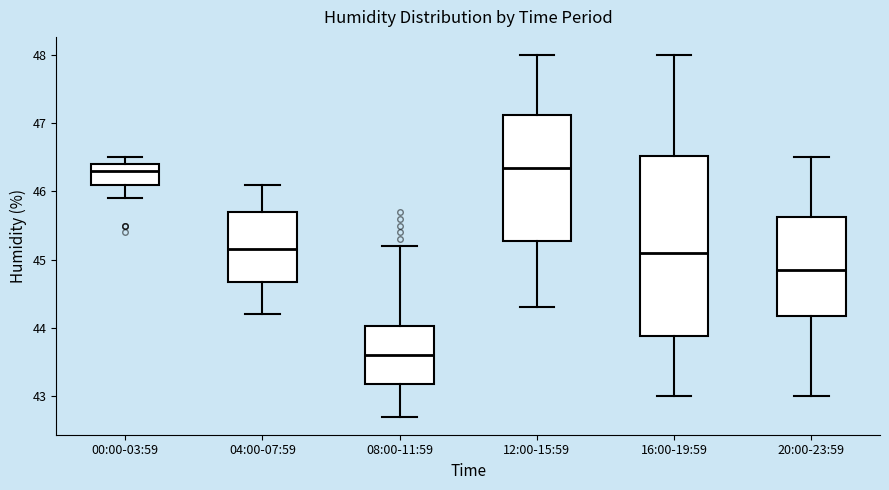

Reading left to right, read every box against the y-axis: the position of its median line, the range the box covers, and the ends of its whiskers. The values are not printed on the chart, so give them approximately, as read against the axis.

00:00-03:59: median 46.3, box 46.1 to 46.4, whiskers 45.9 to 46.5
04:00-07:59: median 45.2, box 44.7 to 45.7, whiskers 44.2 to 46.1
08:00-11:59: median 43.6, box 43.2 to 44.0, whiskers 42.7 to 45.2
12:00-15:59: median 46.4, box 45.3 to 47.1, whiskers 44.3 to 48.0
16:00-19:59: median 45.1, box 43.9 to 46.5, whiskers 43.0 to 48.0
20:00-23:59: median 44.9, box 44.2 to 45.6, whiskers 43.0 to 46.5